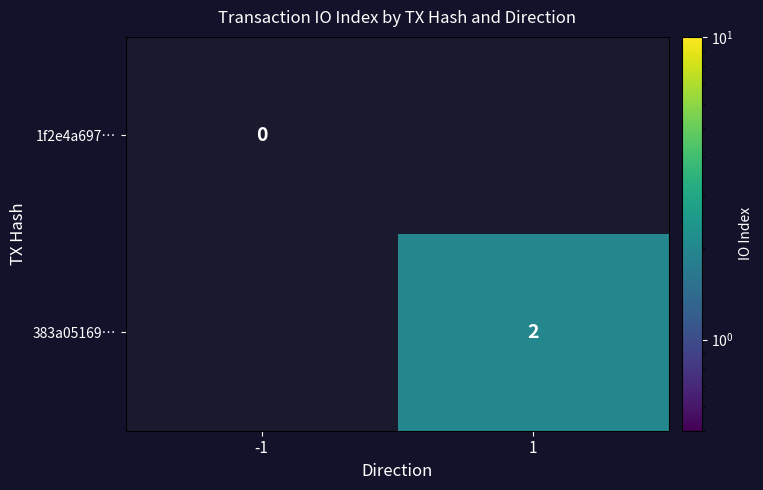

Count the number of categories in the chart.

2